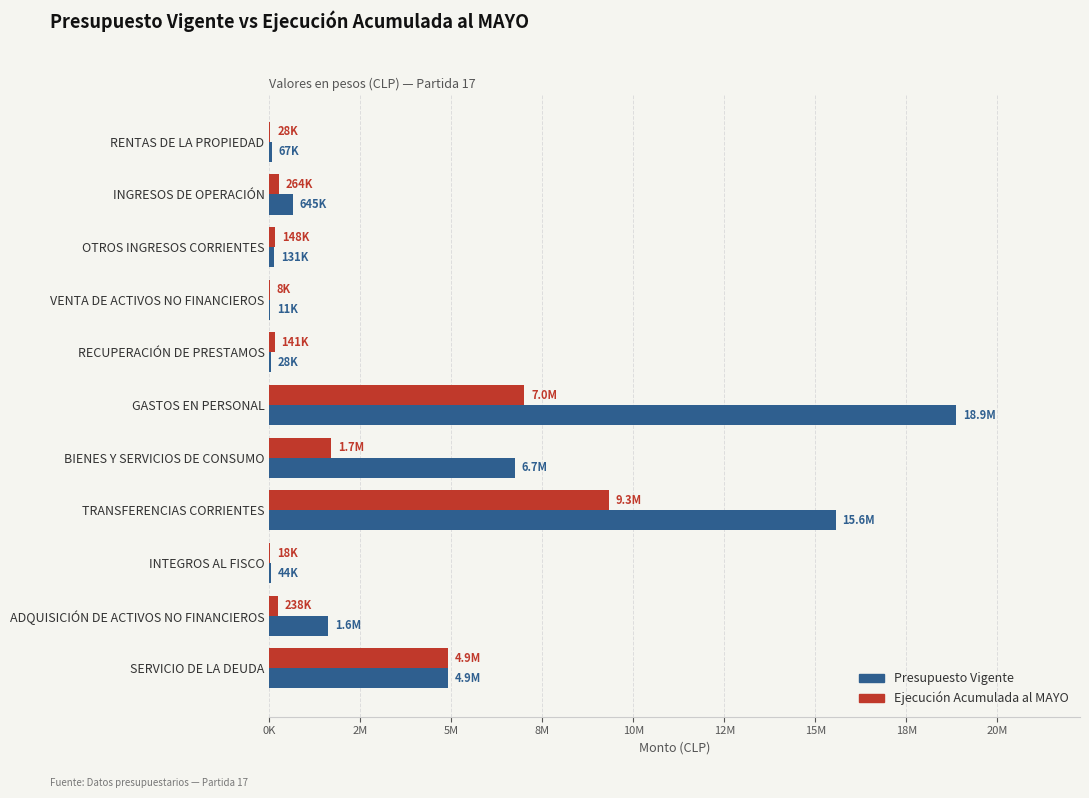

What are all the series names shown in the legend?

Presupuesto Vigente, Ejecución Acumulada al MAYO